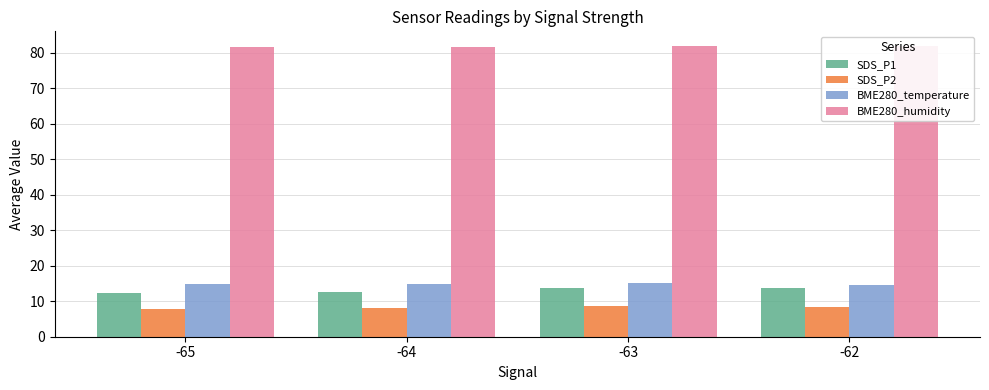

The SDS_P1 series shows 12.7 at -64. True or false?

True